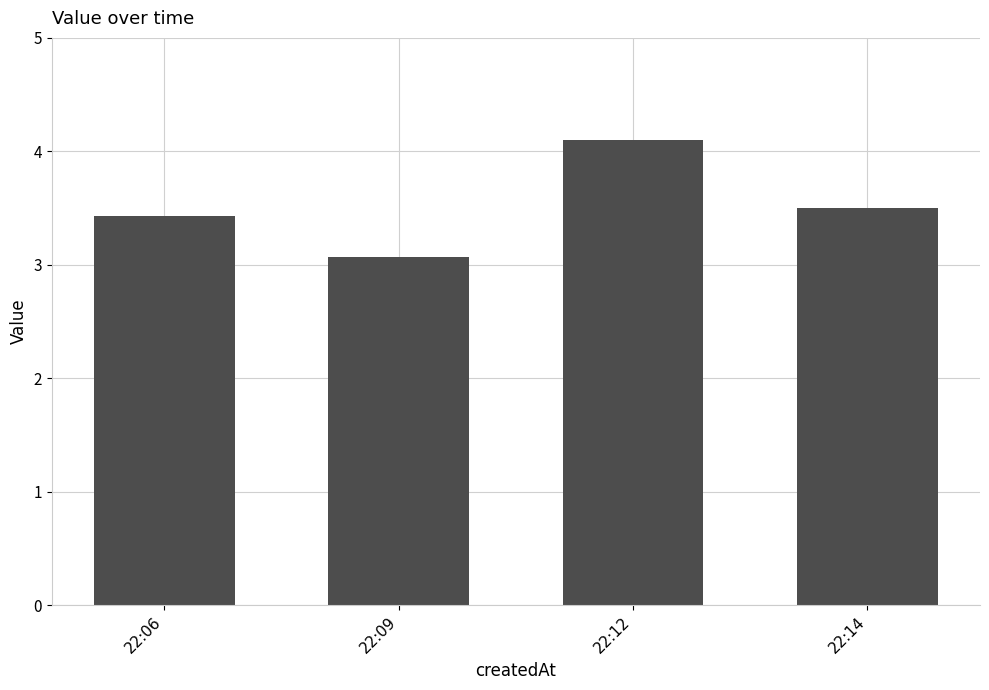

Read the value at 22:12.

4.1